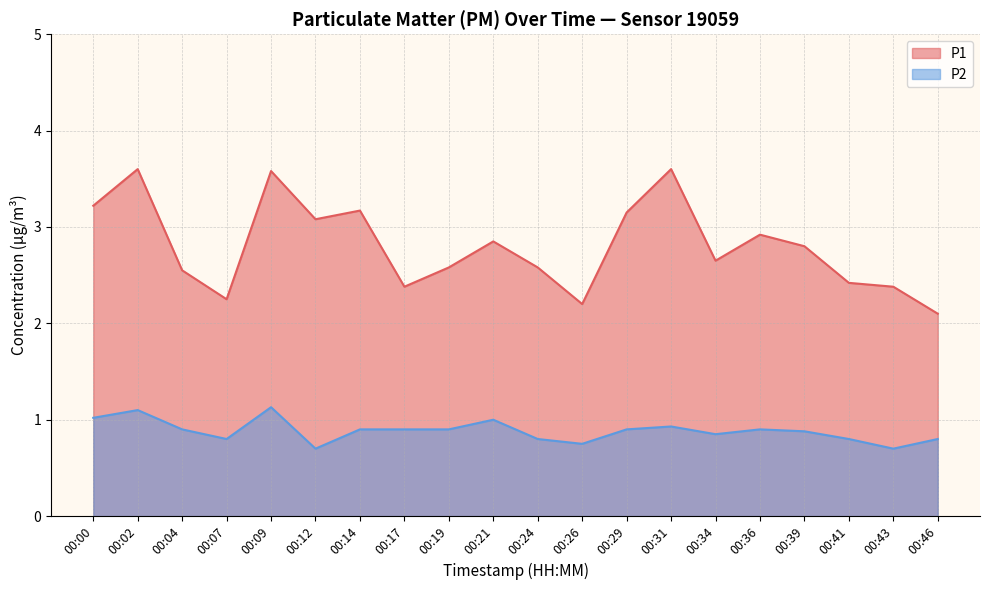

Reading left to right, list all the values displayed in this chart.

P1: 3.2	3.6	2.5	2.2	3.6	3.1	3.2	2.4	2.6	2.9	2.6	2.2	3.1	3.6	2.6	2.9	2.8	2.4	2.4	2.1
P2: 1.0	1.1	0.9	0.8	1.1	0.7	0.9	0.9	0.9	1.0	0.8	0.8	0.9	0.9	0.8	0.9	0.9	0.8	0.7	0.8